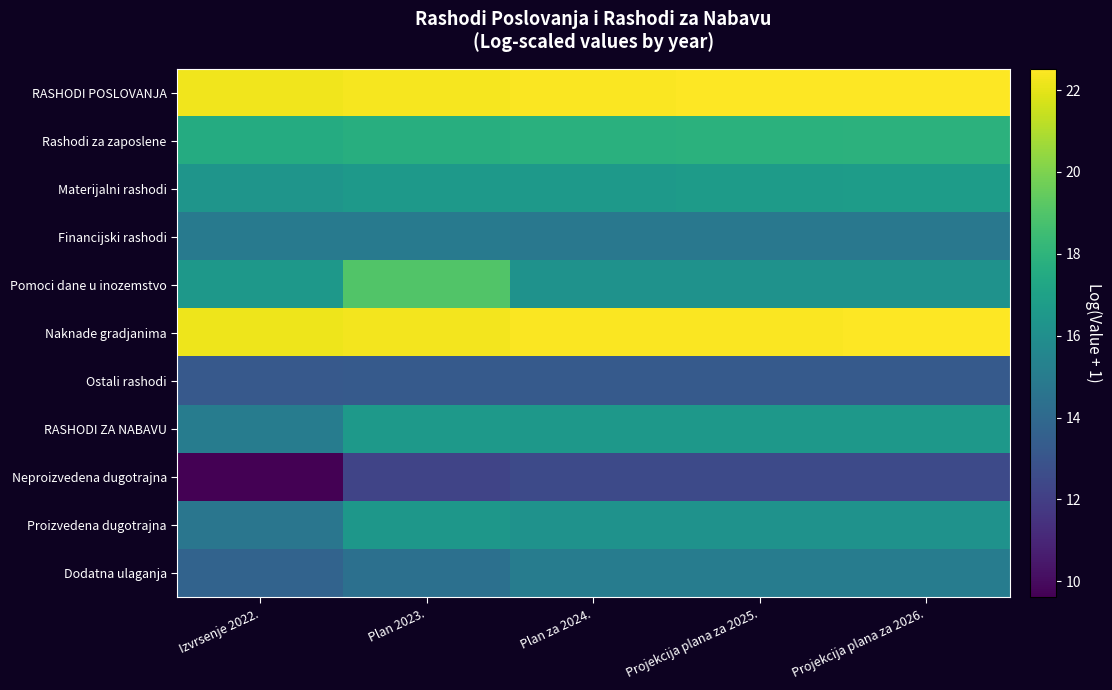

Which has a higher value, Izvrsenje 2022. or Projekcija plana za 2026.?

Projekcija plana za 2026.